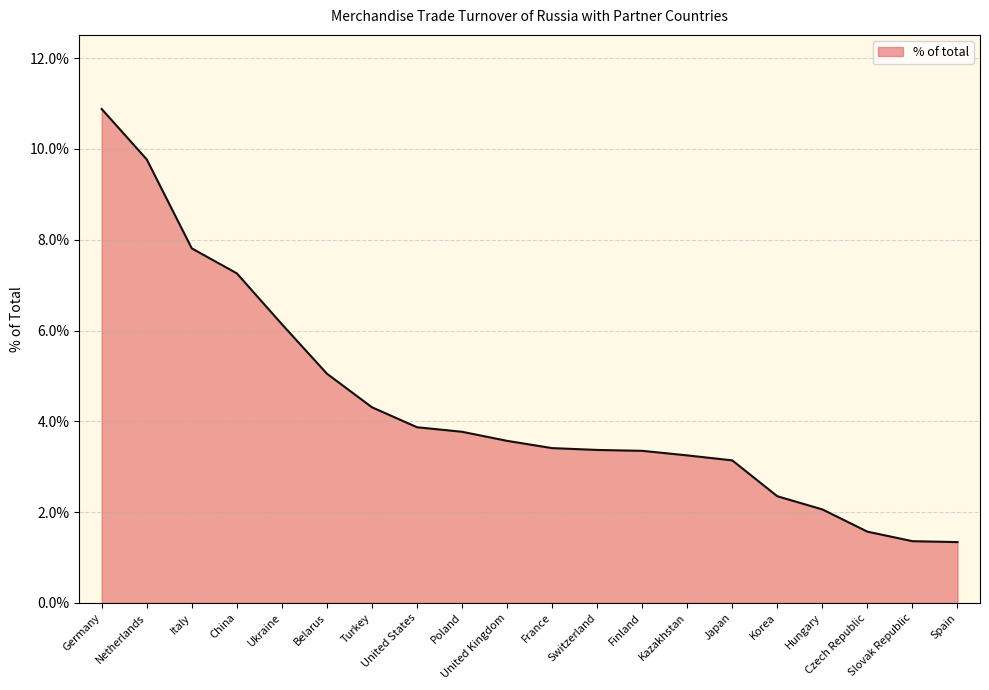

What is the smallest value displayed?

1.3